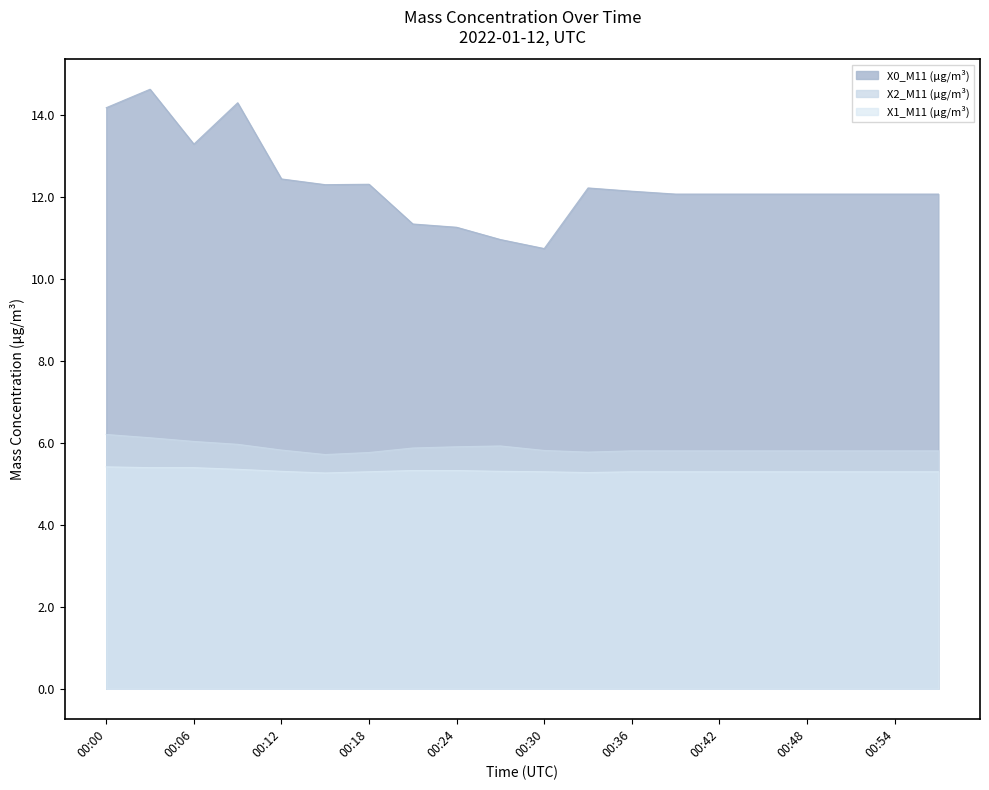

How many categories are shown in the chart?

20